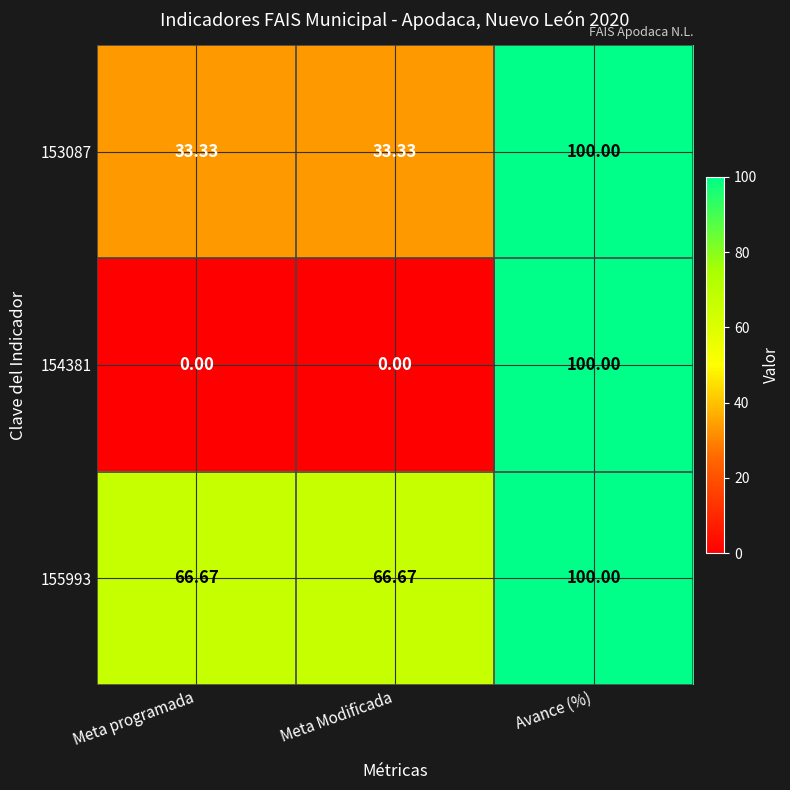

At which label does 155993 reach its peak?

Avance (%)